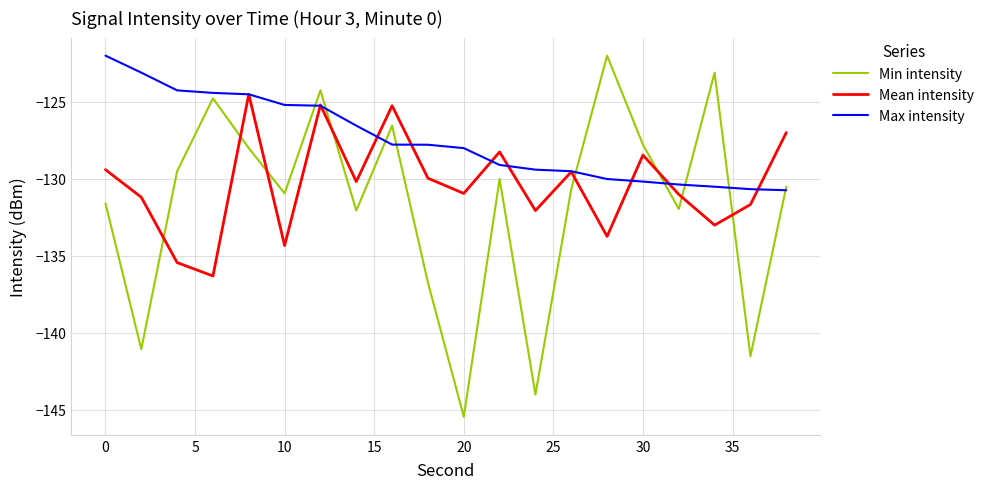

What is the greatest value displayed?

-122.0